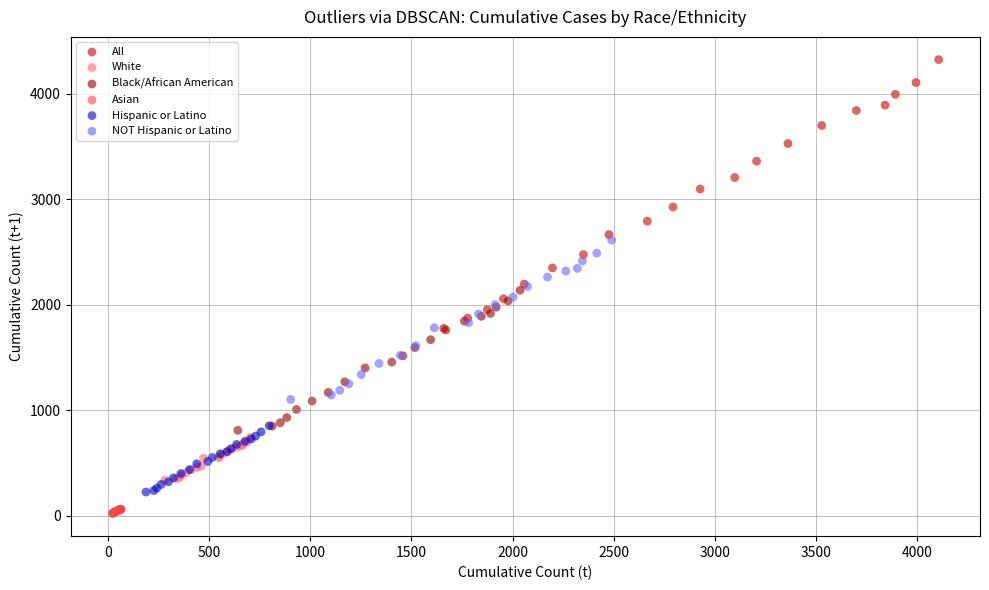

Which series reaches the maximum Y coordinate?

All